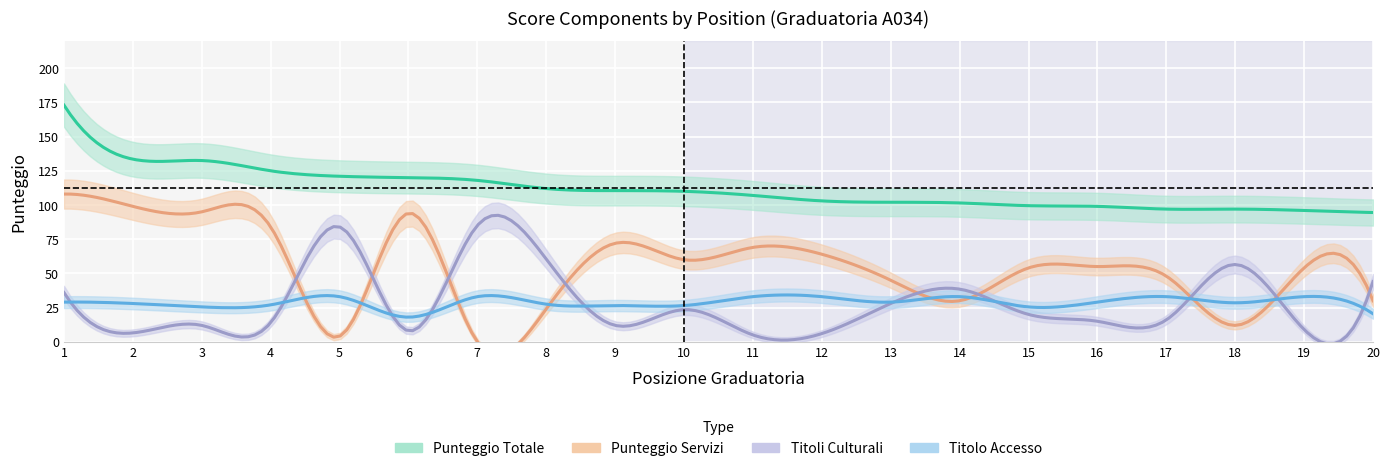

At 10, list the series in order from largest to smallest.

PUNTEGGIO TOTALE, PUNTEGGIO SERVIZI, PUNTEGGIO TITOLO ACCESSO, PUNTEGGIO TITOLI CULTURALI